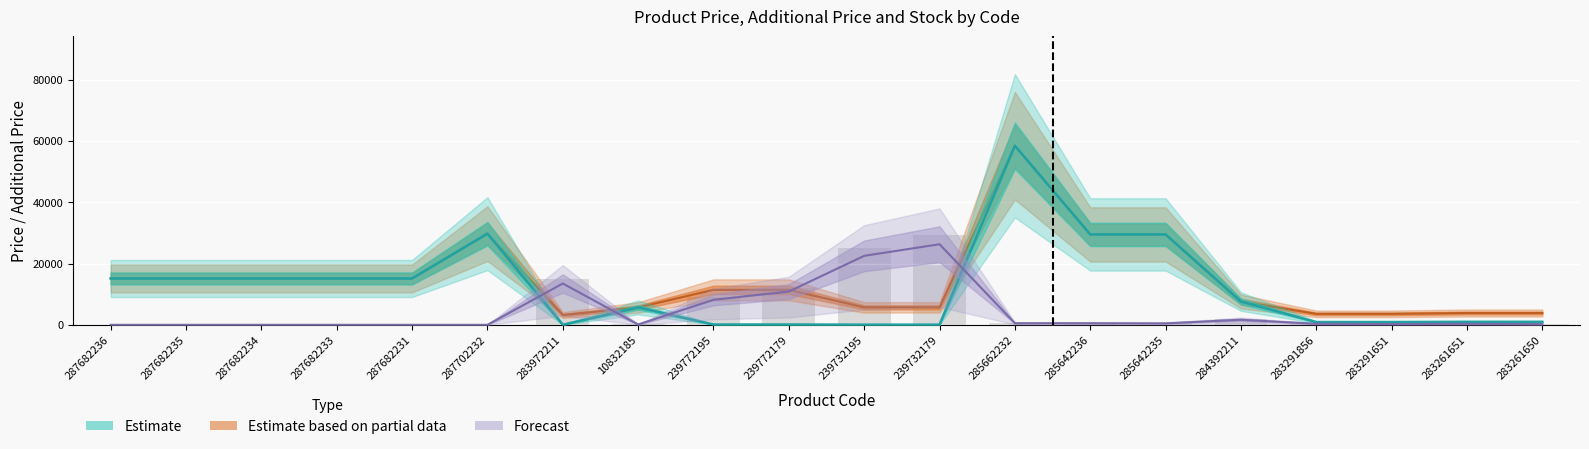

What is the total value across all series at 287682233?

30240.0